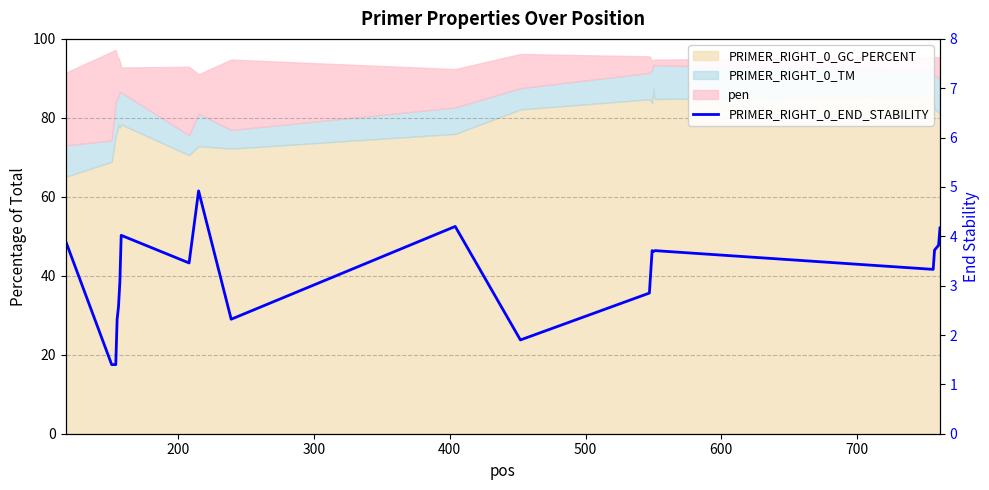

What is the maximum value shown in the chart?

4.9